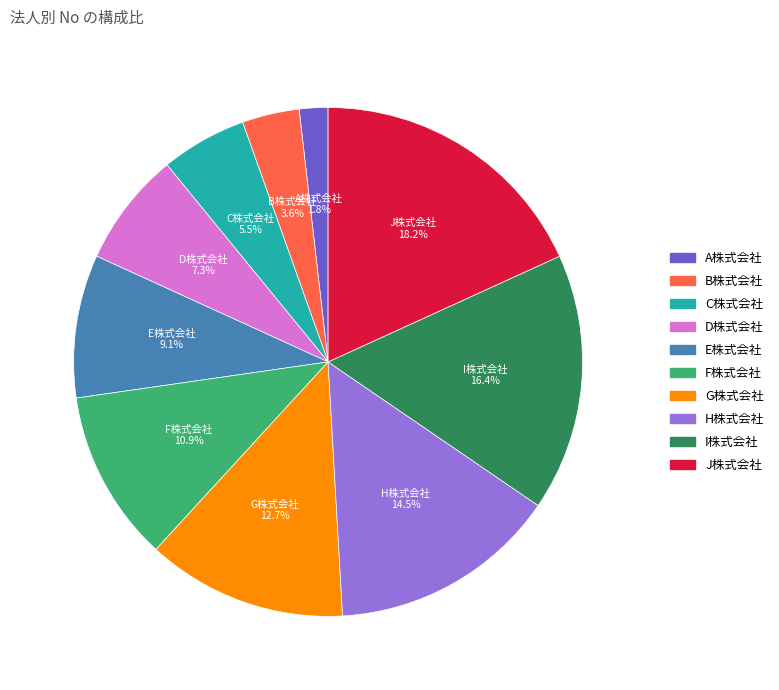

To the nearest percent, what is the difference between the F株式会社 and E株式会社 slice percentages?

2%